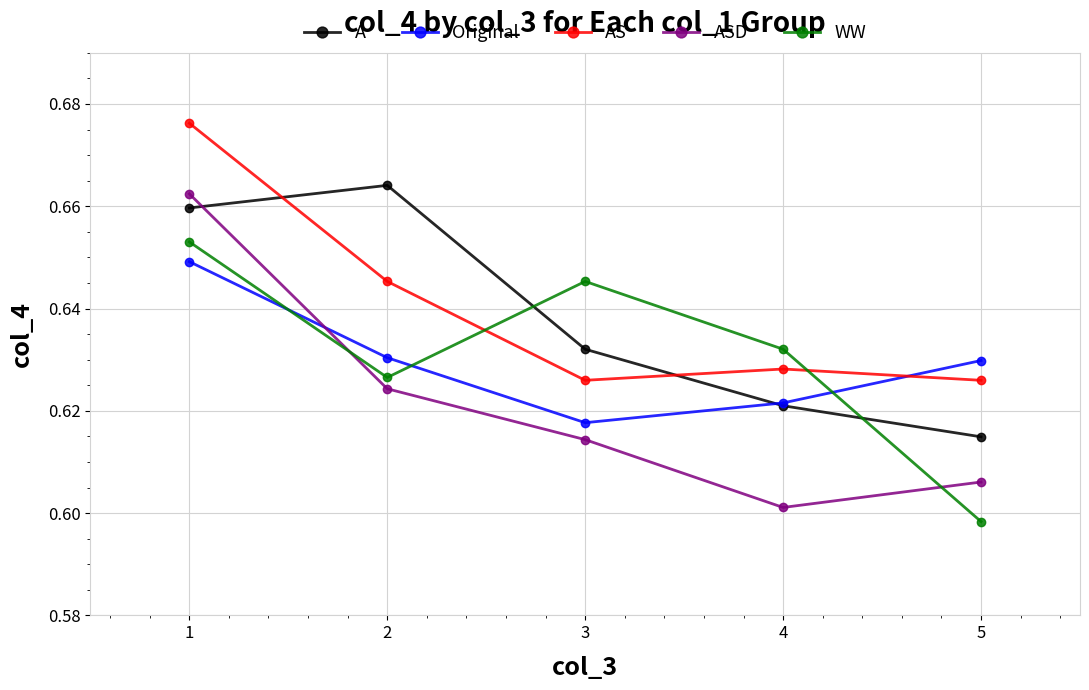

Does the chart have visible grid lines?

Yes